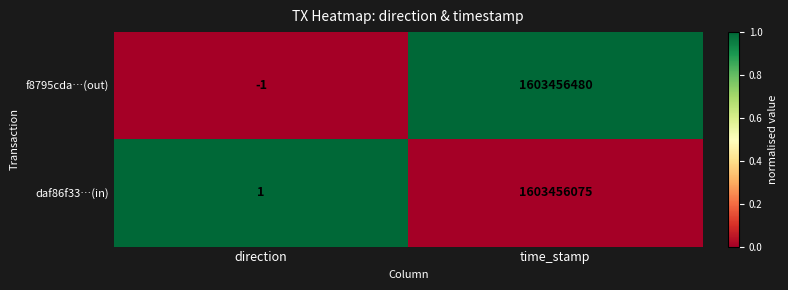

Count the number of categories in the chart.

2